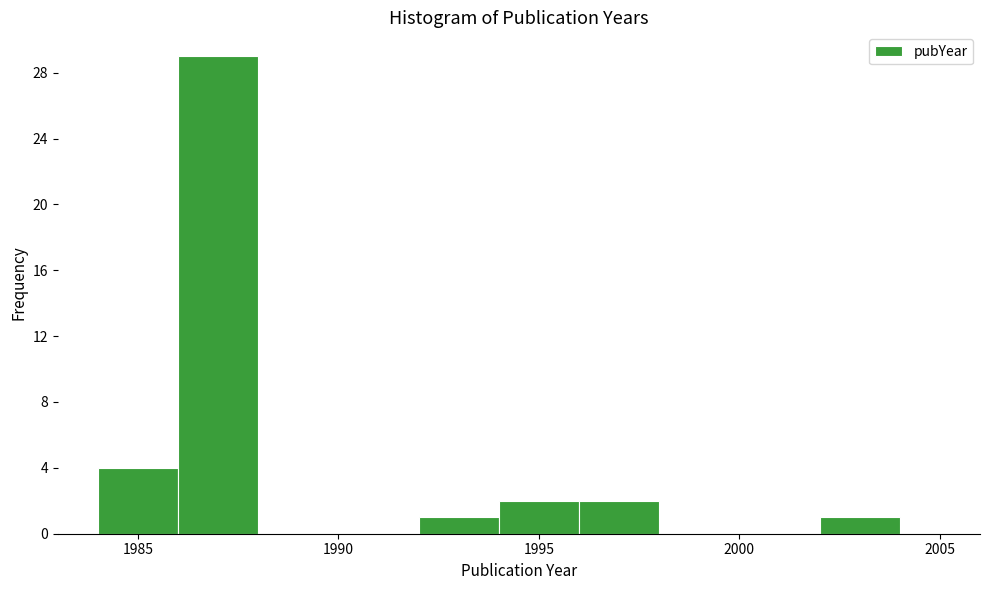

Over which range of the x-axis is the bar tallest?

1986 to 1988